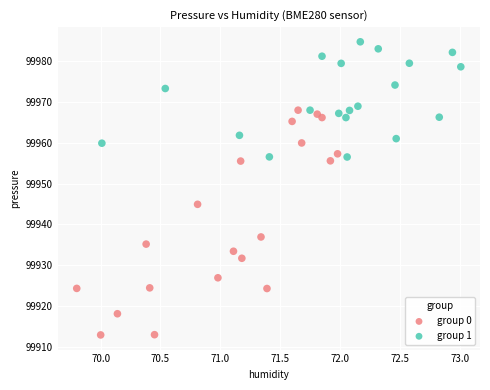

Which series contains the lowest Y value?

group 0